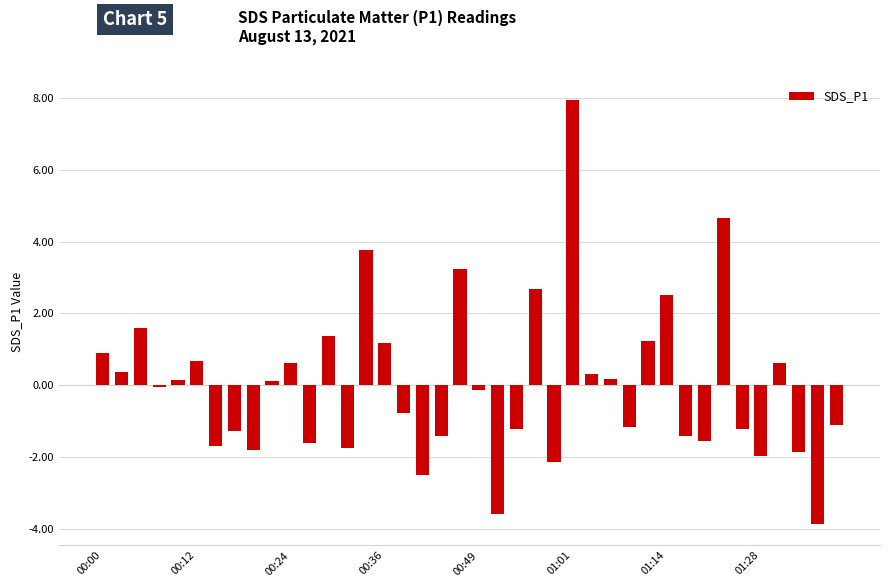

What is the minimum value shown in the chart?

-3.9